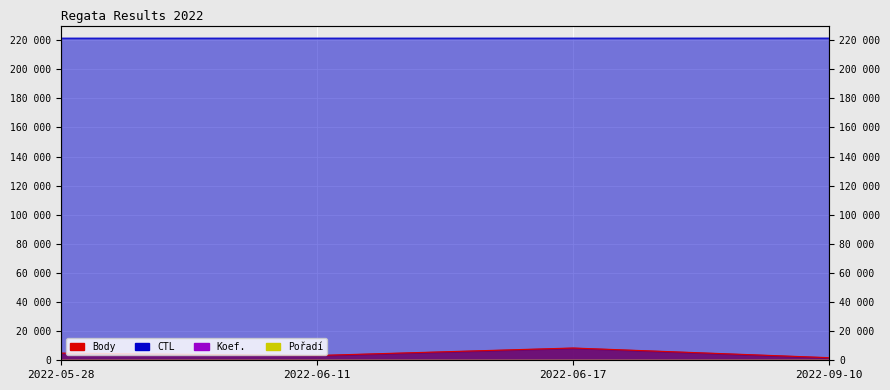

How many lines are shown in the chart?

4